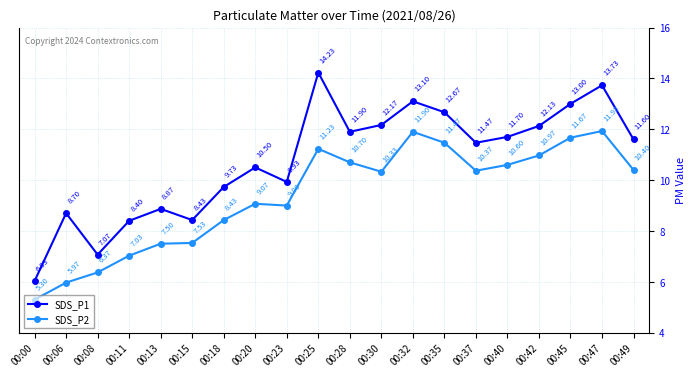

In SDS_P2, how many points are higher than both neighbors (excluding endpoints)?

4